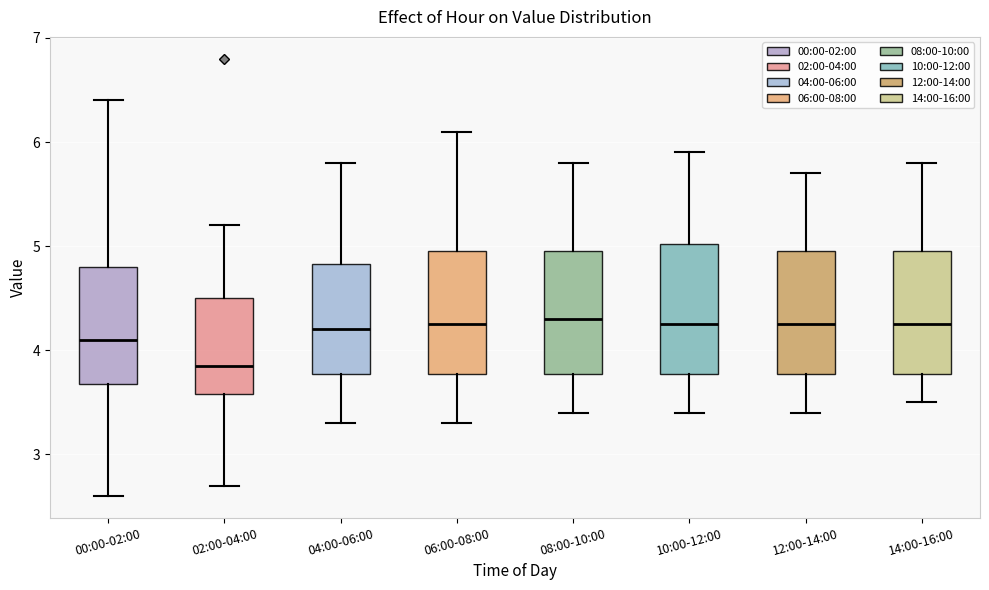

Where is the lower edge of the box for 02:00-04:00 on the y-axis? The values are not printed on the chart, so give them approximately, as read against the axis.

3.6